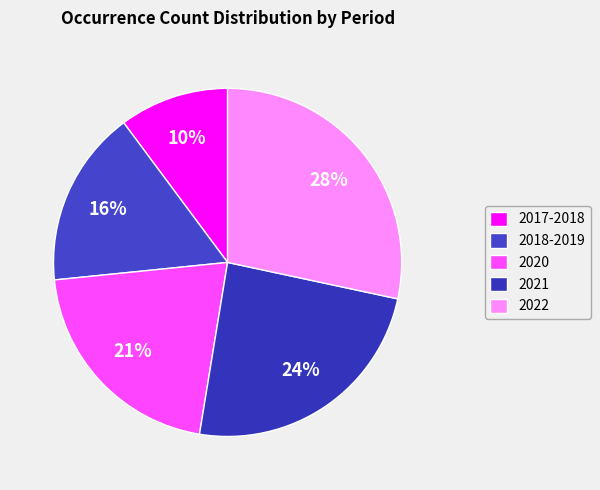

Which slice is the smallest?

2017-2018